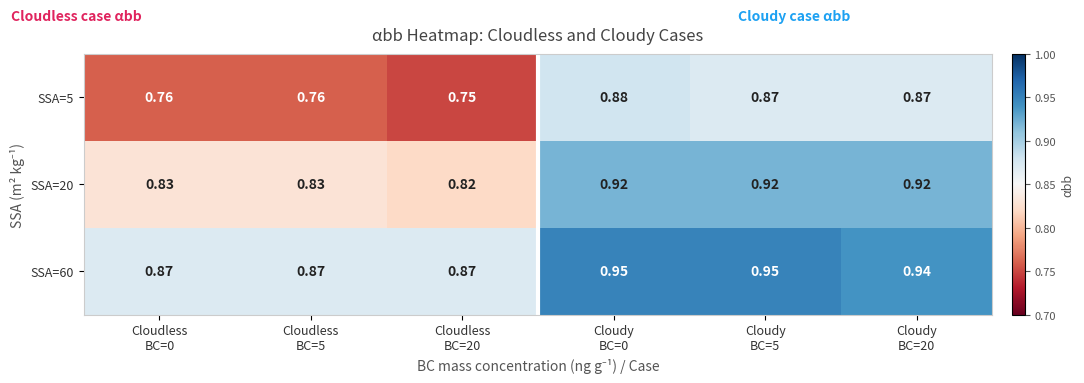

How many distinct data groups are displayed?

3